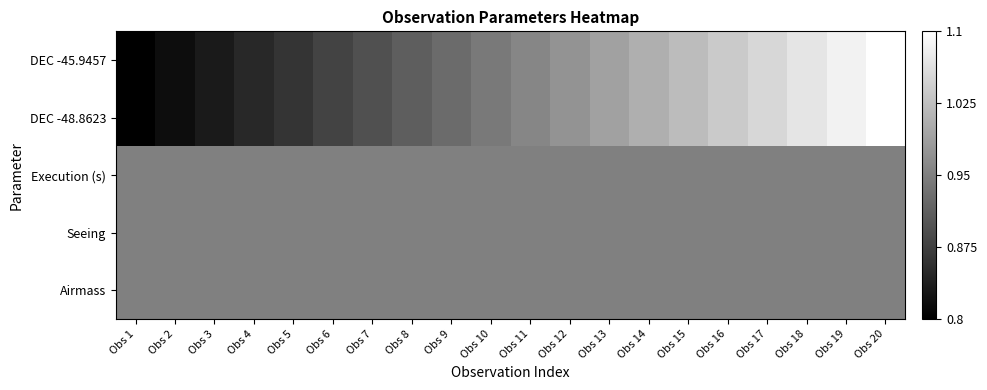

At Obs 1, list the series in order from smallest to largest.

DEC -45.9457, DEC -48.8623, Execution (s), Seeing, Airmass